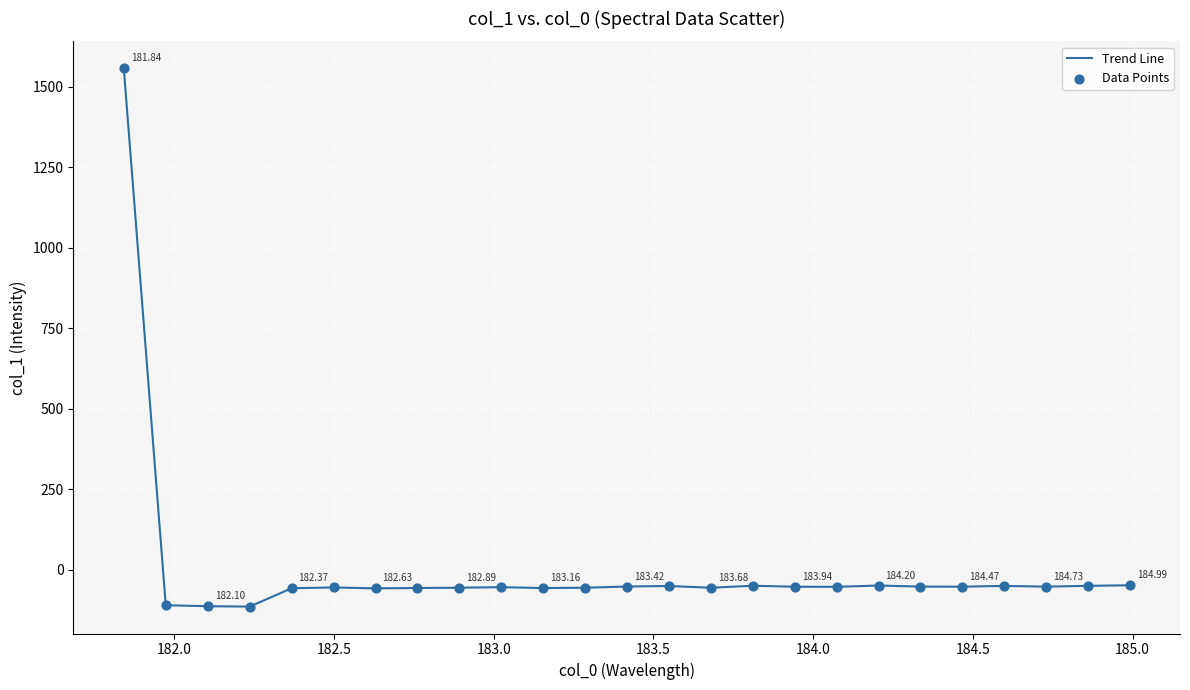

What is the difference between the maximum and minimum values?

1671.6